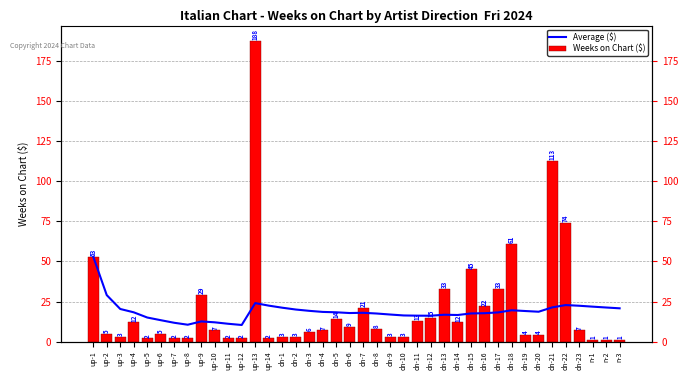

What is the label of the 17th bar from the left?

dn-3